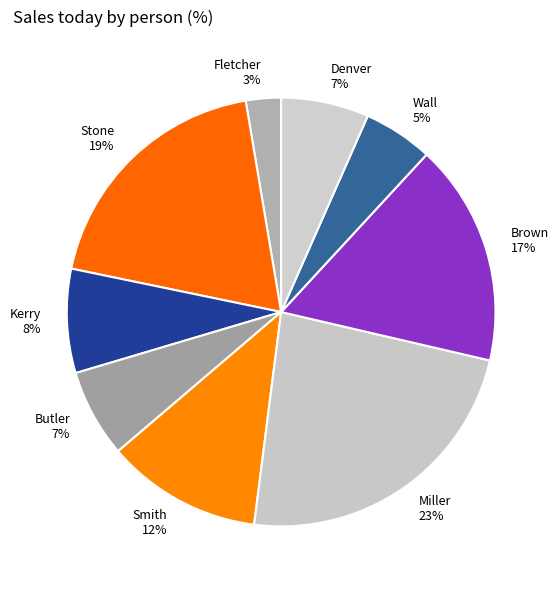

Is Miller the majority of the pie?

No